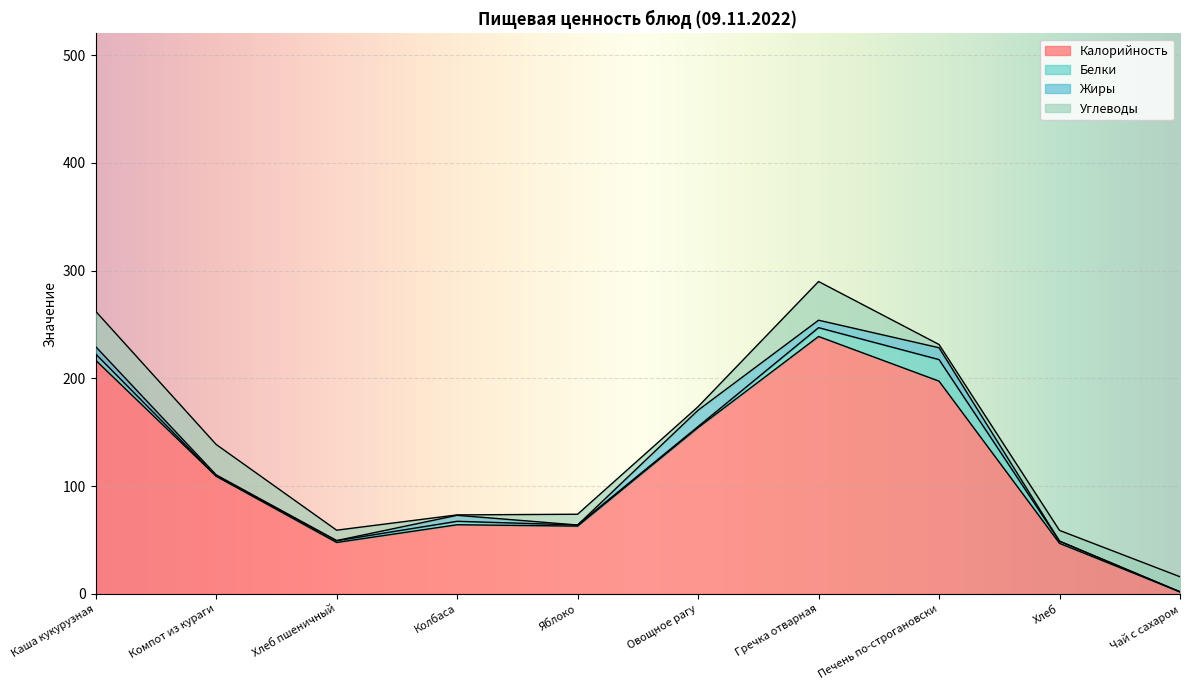

Reading left to right, extract all data points from this chart.

Калорийность: Каша кукурузная=216.9	Компот из кураги=109.2	Хлеб пшеничный=47.8	Колбаса=64.2	Яблоко=63.0	Овощное рагу=154.4	Гречка отварная=238.9	Печень по-строгановски=197.5	Хлеб=47.0	Чай с сахаром=2.0
Белки: Каша кукурузная=5.8	Компот из кураги=0.3	Хлеб пшеничный=1.6	Колбаса=3.2	Яблоко=1.0	Овощное рагу=1.0	Гречка отварная=8.2	Печень по-строгановски=20.0	Хлеб=2.0	Чай с сахаром=0.0
Жиры: Каша кукурузная=6.8	Компот из кураги=1.0	Хлеб пшеничный=0.2	Колбаса=5.5	Яблоко=0.0	Овощное рагу=15.2	Гречка отварная=6.9	Печень по-строгановски=11.0	Хлеб=0.0	Чай с сахаром=0.0
Углеводы: Каша кукурузная=32.8	Компот из кураги=28.2	Хлеб пшеничный=9.6	Колбаса=0.4	Яблоко=10.0	Овощное рагу=3.2	Гречка отварная=35.9	Печень по-строгановски=3.0	Хлеб=10.0	Чай с сахаром=14.0